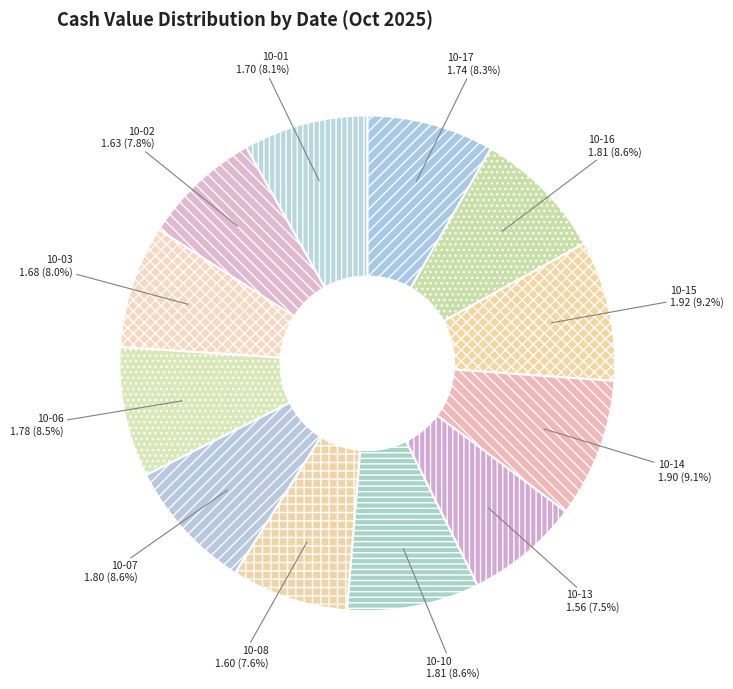

Count the number of slices in the pie.

12